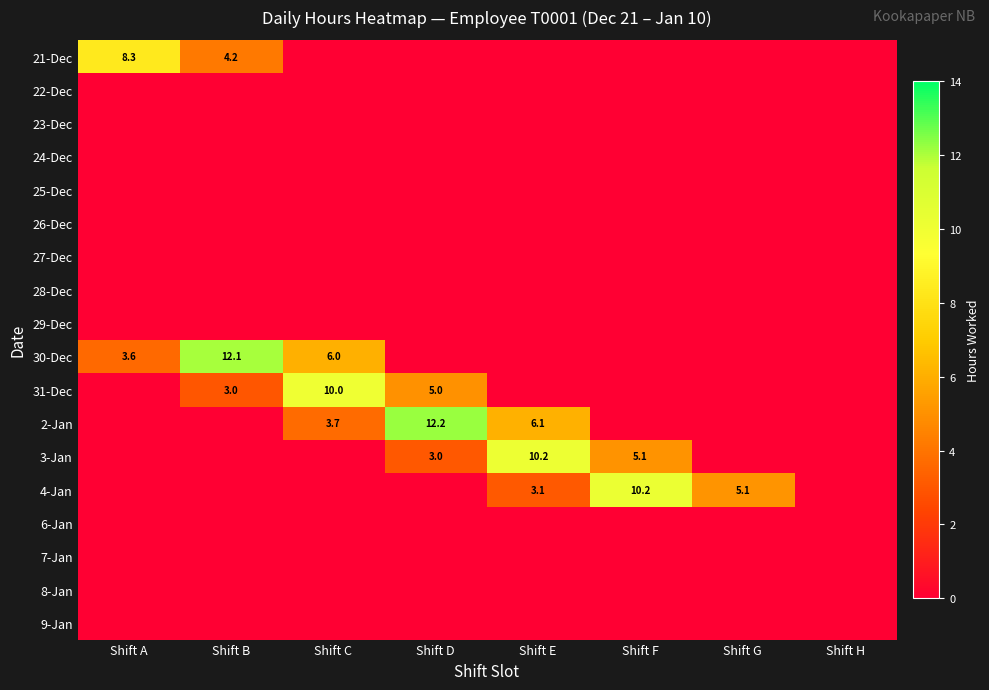

Is it true that 2-Jan equals 9.7 at Shift E?

False